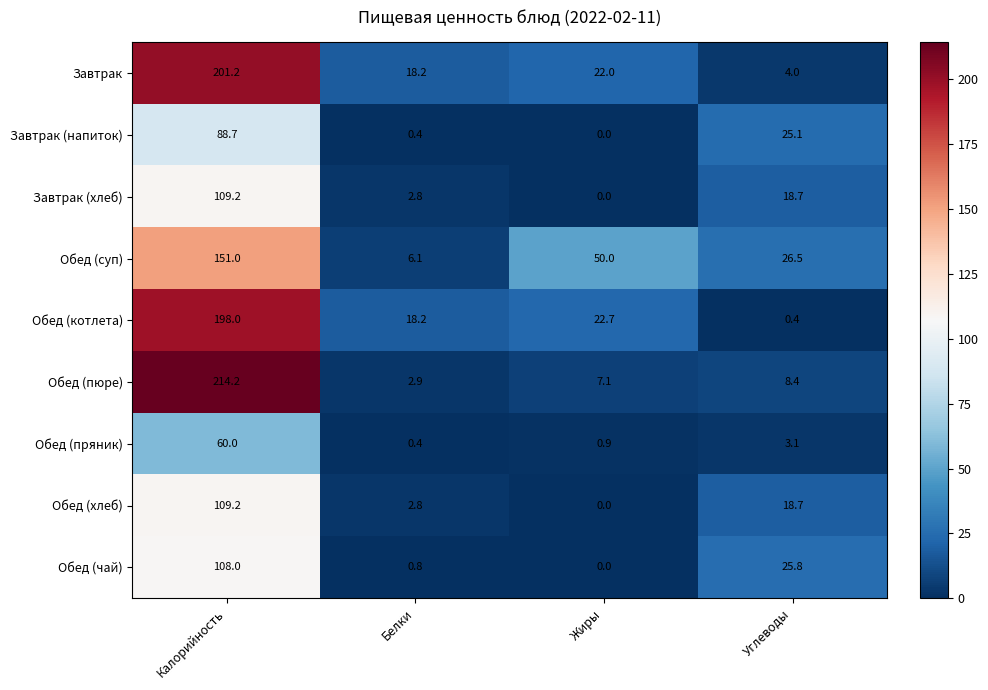

The Обед (хлеб) series shows 109.2 at Калорийность. True or false?

True